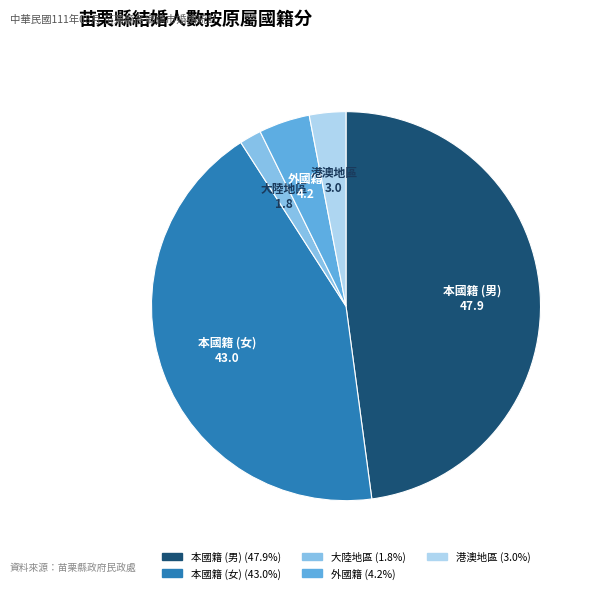

Approximately how many times larger is the value at 本國籍 (女) compared to 外國籍?

10.1